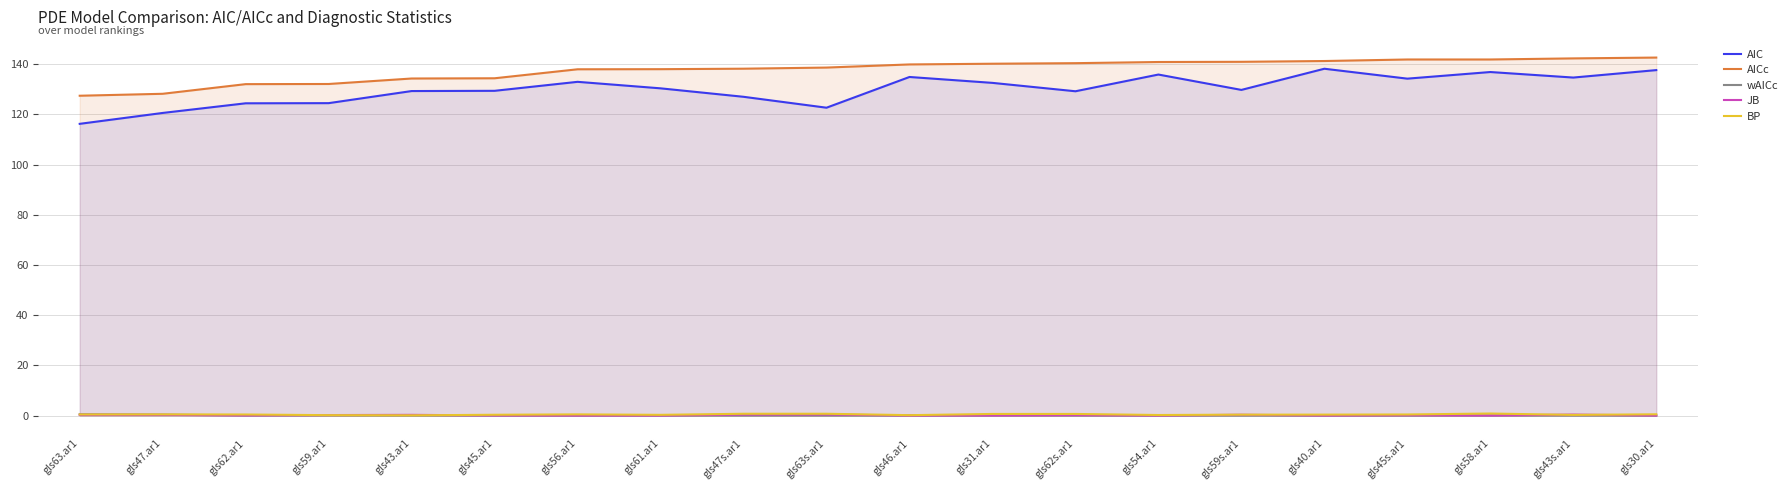

True or false: BP has a value of 0.1 at gls43s.ar1.

False